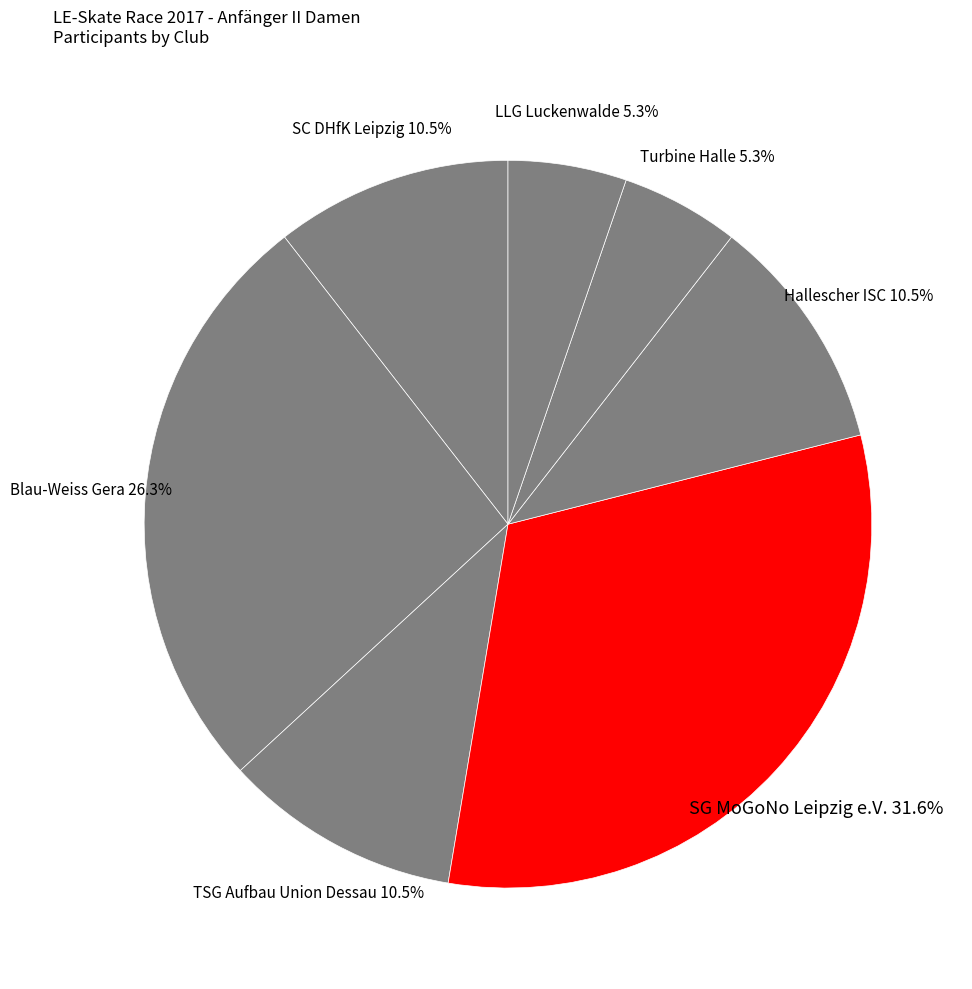

To the nearest percent, what is the difference between the largest and smallest slice percentages?

26%